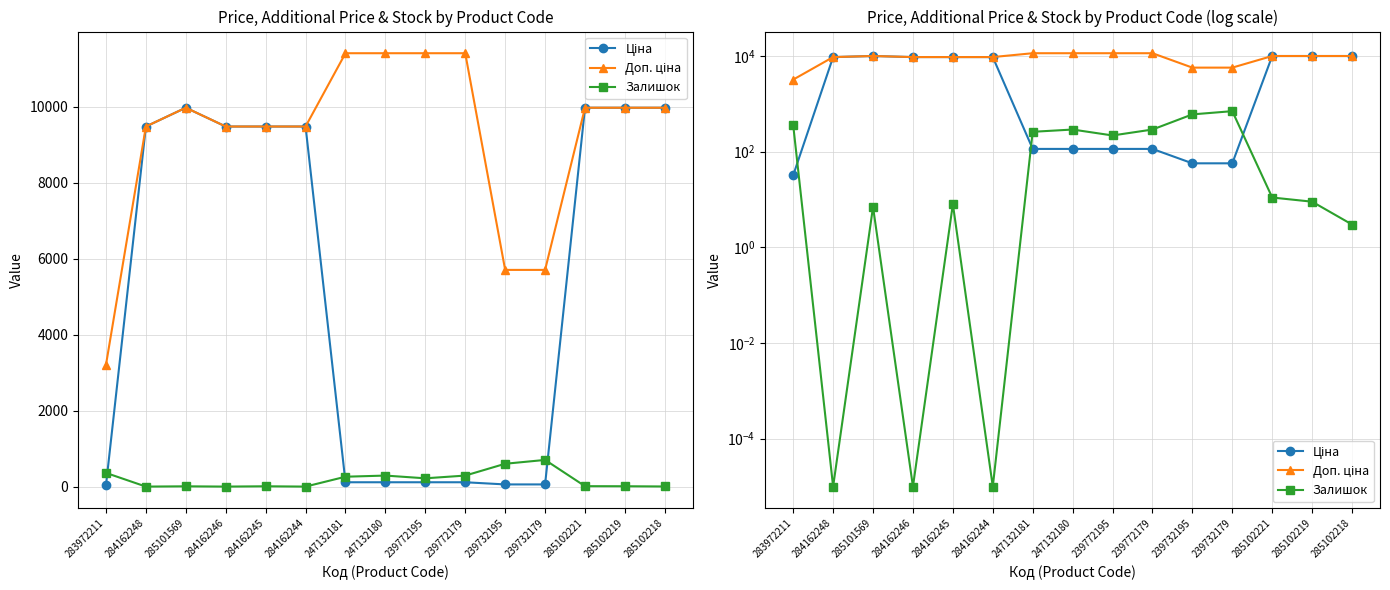

Which category has the highest value in the Доп. ціна series?

247132181